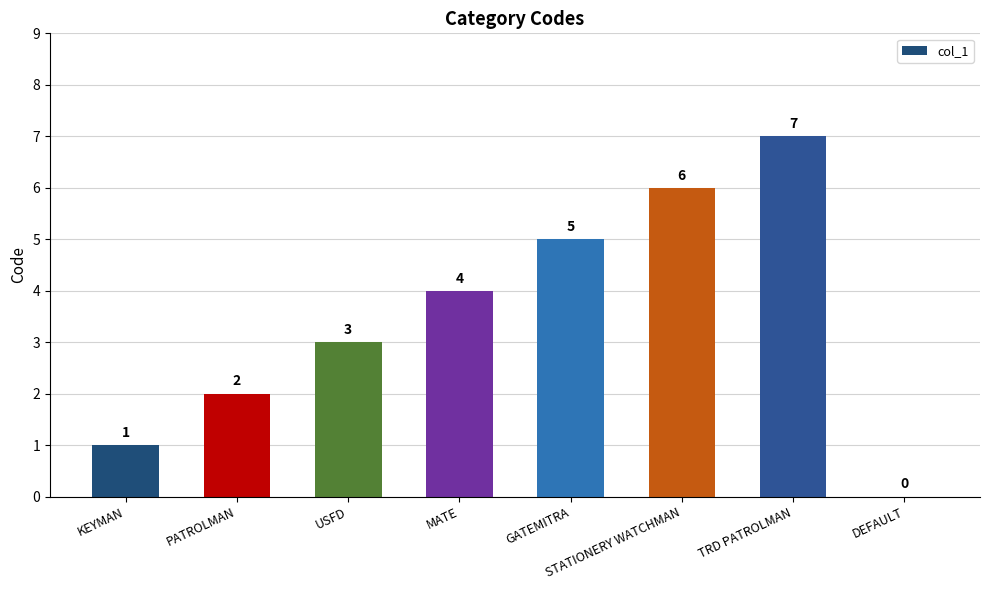

Reading left to right, list all the values displayed in this chart.

1	2	3	4	5	6	7	0